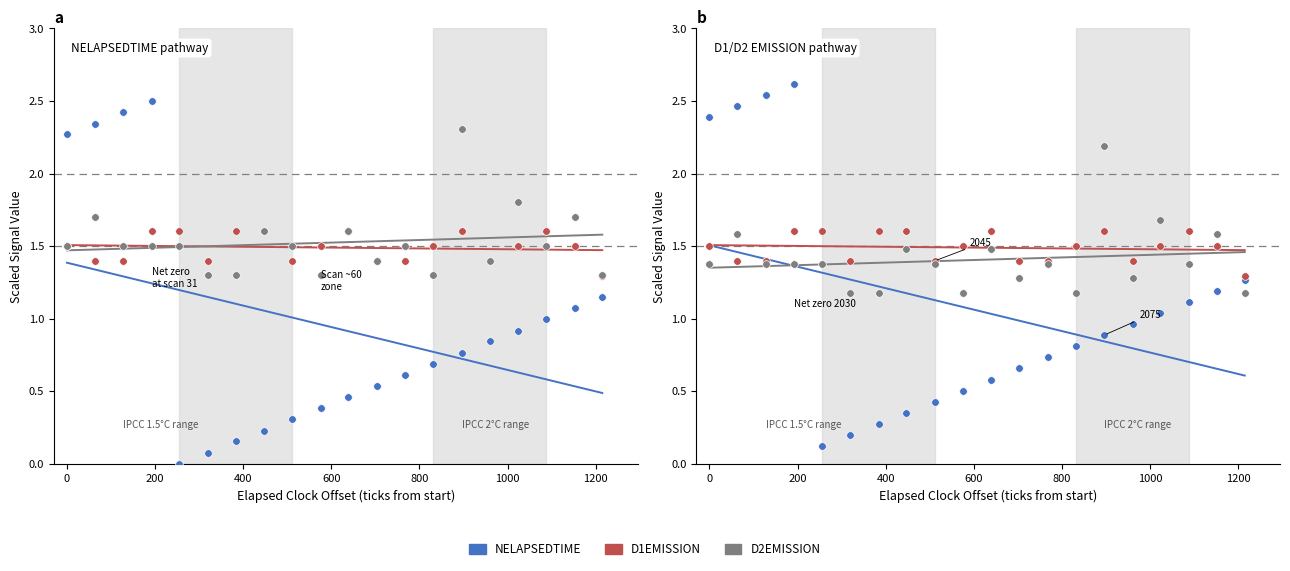

What are all the series names shown in the legend?

NELAPSEDTIME, D1EMISSION, D2EMISSION